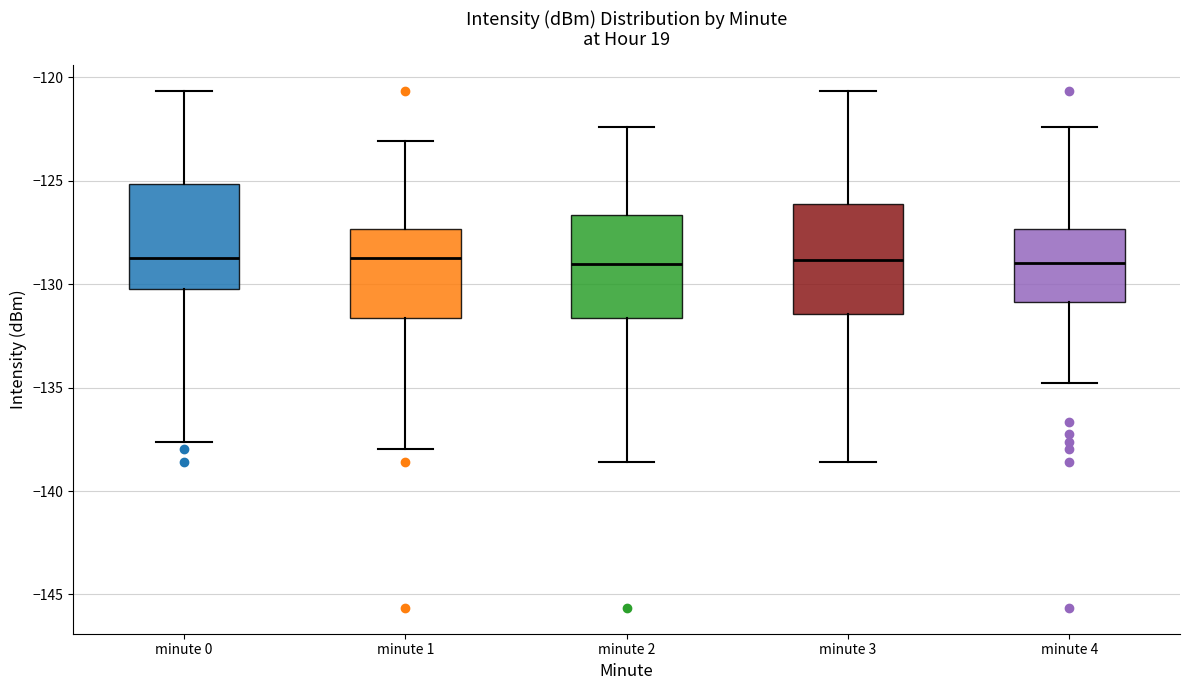

Reading left to right, transcribe this box plot: for each box, give where its median line is, the range the box spans, and where its two whiskers end, as read against the y-axis. The values are not printed on the chart, so give them approximately, as read against the axis.

minute 0: median -128.5, box -130.5 to -125.0, whiskers -137.5 to -120.5
minute 1: median -128.5, box -131.5 to -127.5, whiskers -138.0 to -123.0
minute 2: median -129.0, box -131.5 to -126.5, whiskers -138.5 to -122.5
minute 3: median -129.0, box -131.5 to -126.0, whiskers -138.5 to -120.5
minute 4: median -129.0, box -131.0 to -127.5, whiskers -135.0 to -122.5